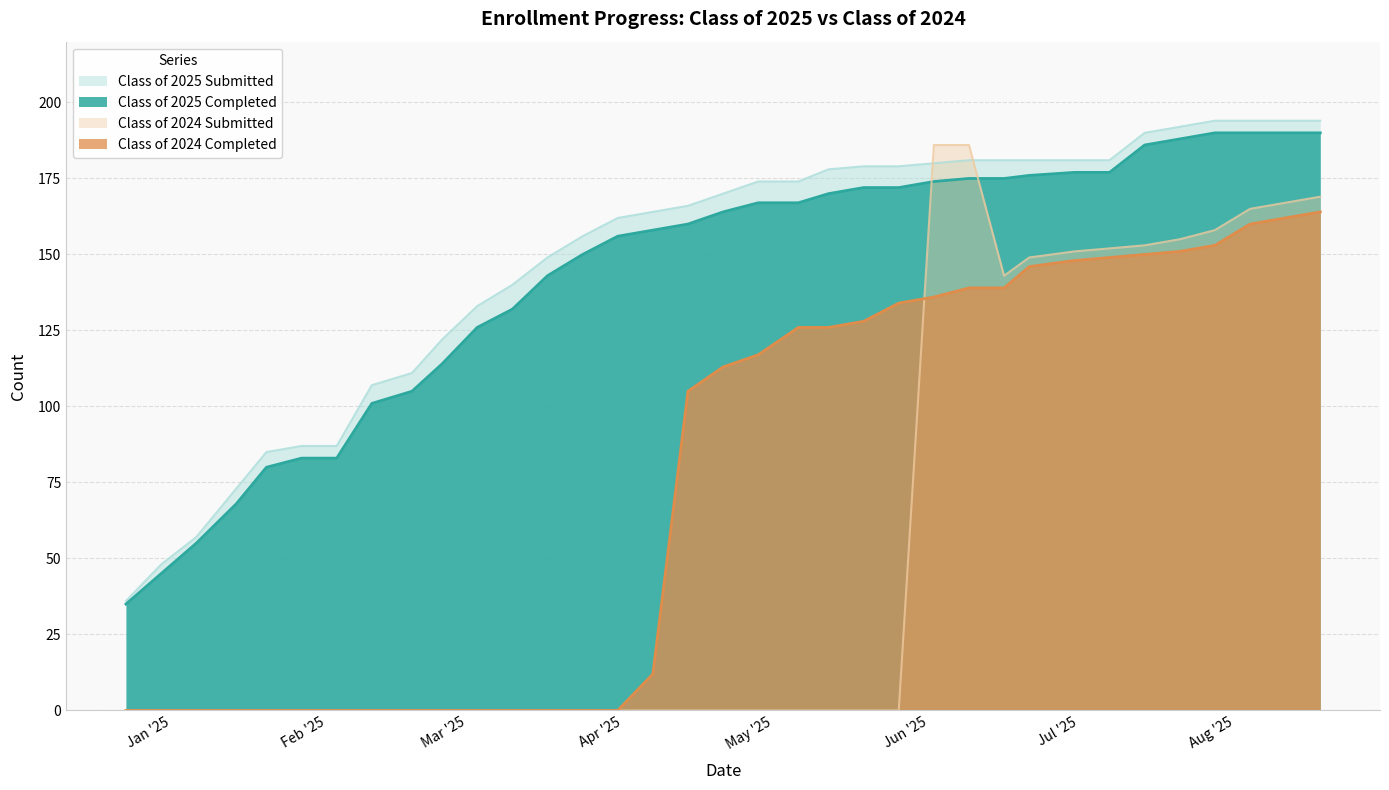

Which series has the largest range (max minus min)?

Class of 2024 Submitted